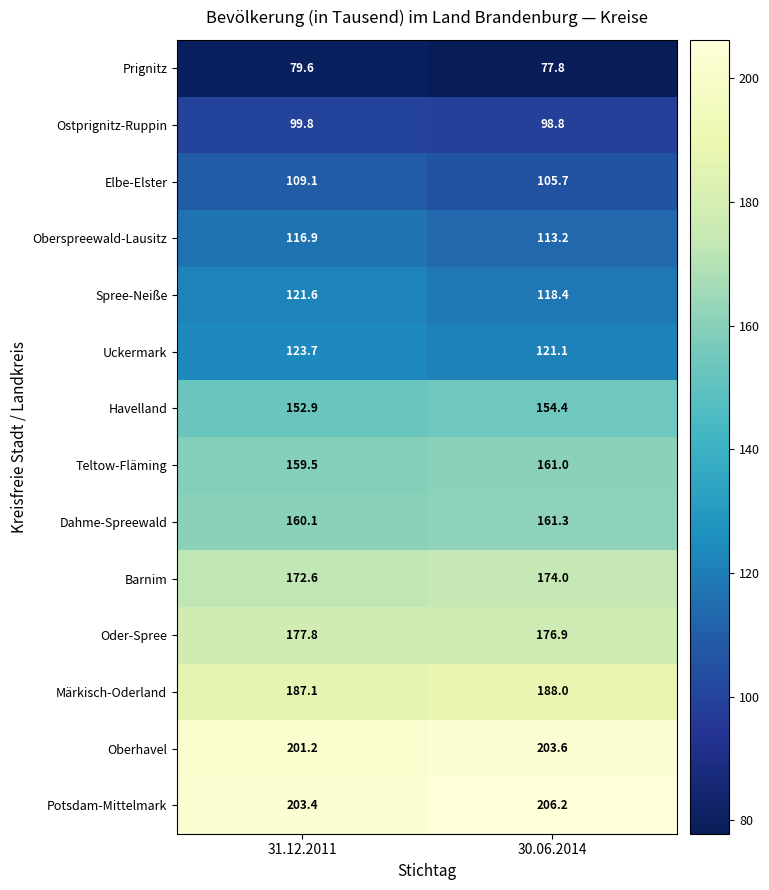

At which category is the sum across all series the highest?

31.12.2011